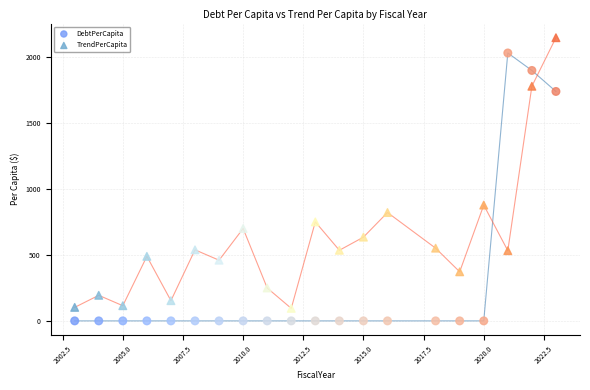

Which series contains the highest Y value?

TrendPerCapita